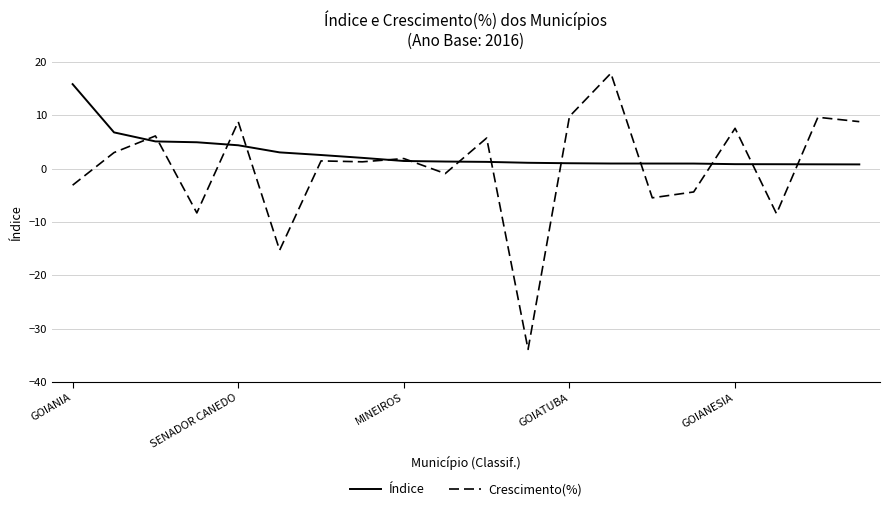

What is the greatest value displayed?

17.9